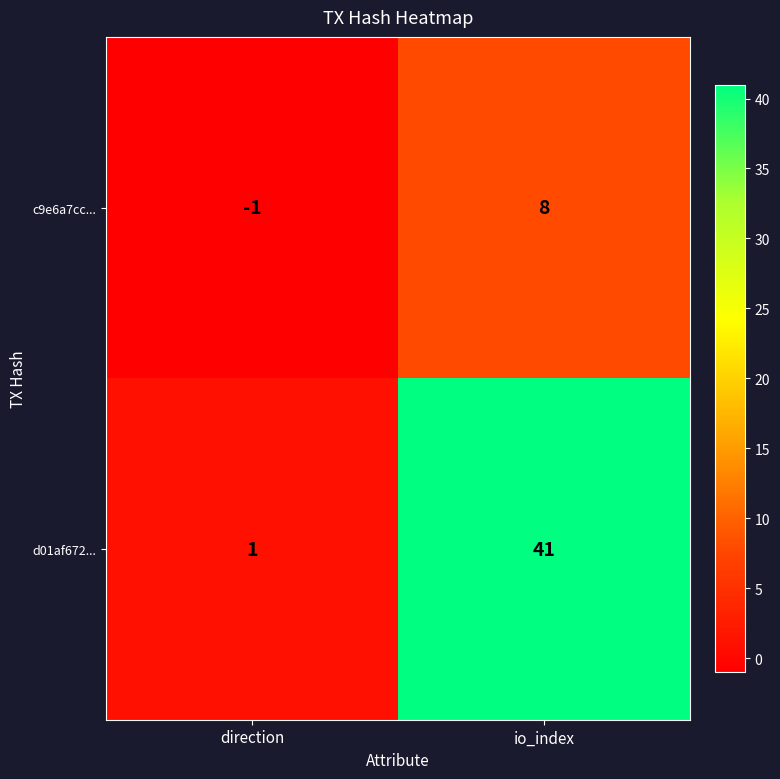

Between direction and io_index, which series saw the biggest shift?

d01af672...